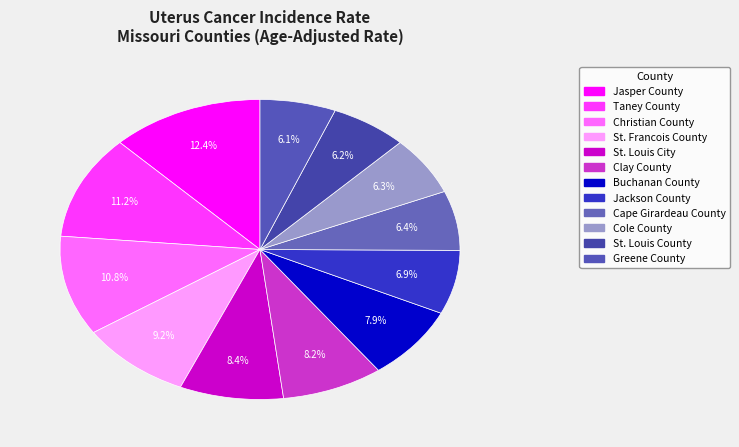

Count the number of slices in the pie.

12